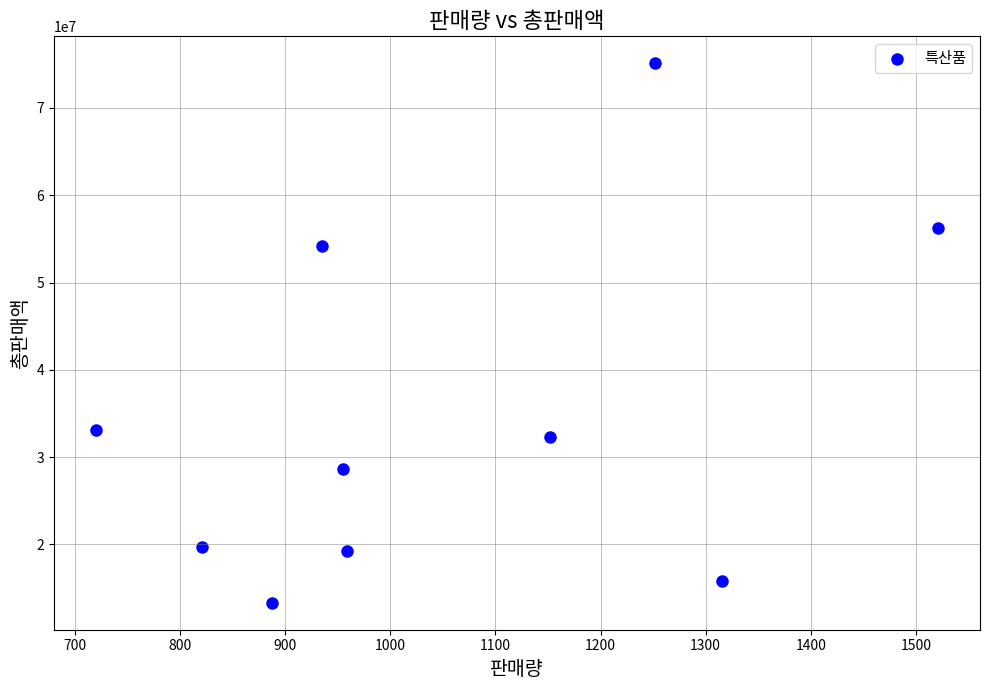

What Y value in the scatter plot is closest to 44212500?

54230000